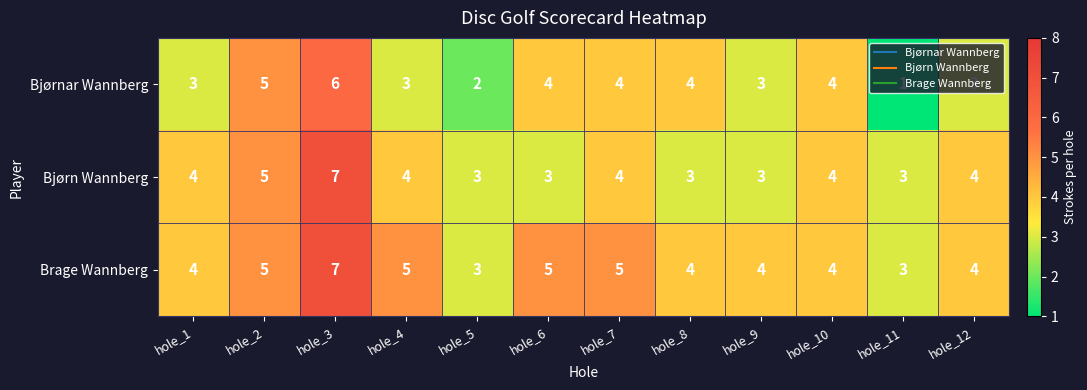

Is it true that Bjørn Wannberg equals 5 at hole_2?

True